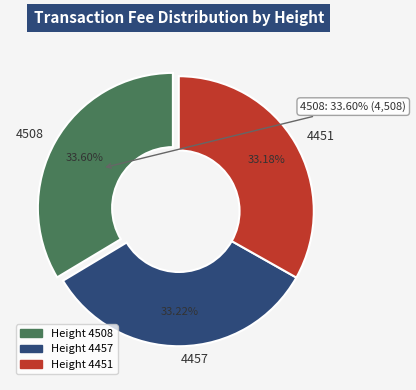

Combined, what portion of the pie is 4508 and 4451?

66.8%